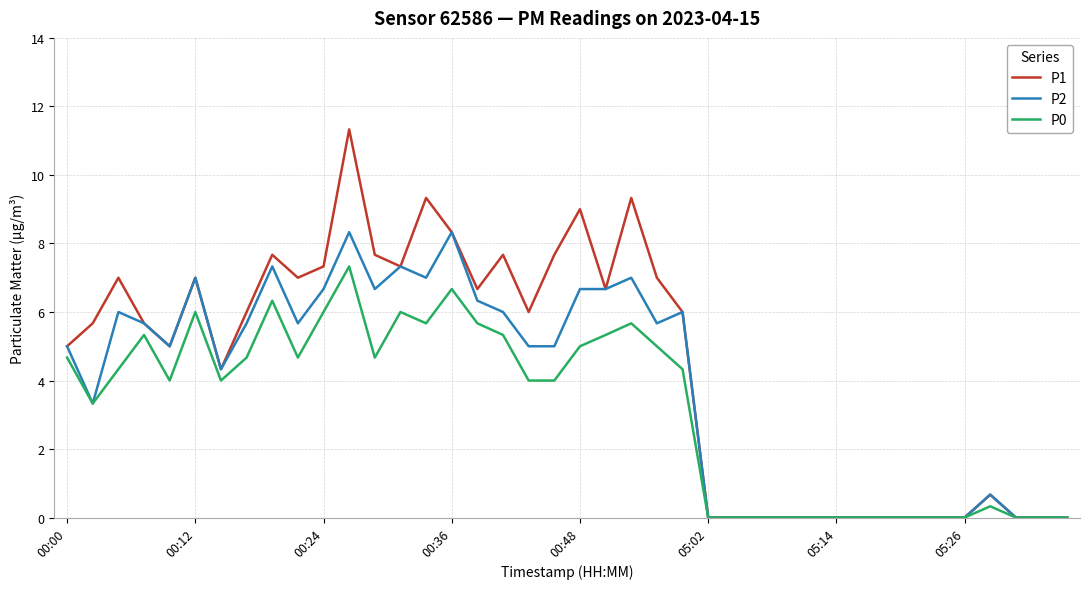

Rank the series by their maximum value, from highest to lowest.

P1, P2, P0